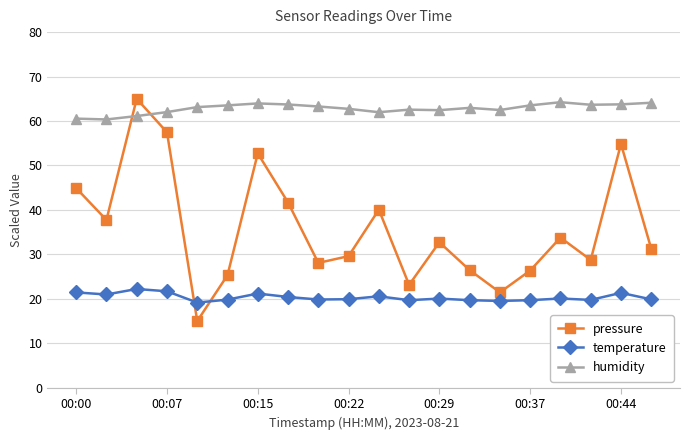

What is the value of the pressure point at the 6th from the left?

25.3